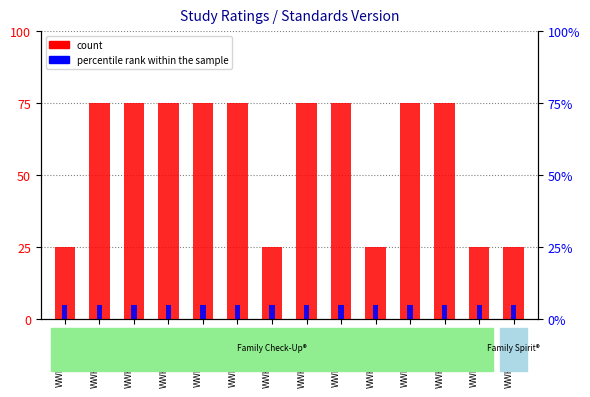

What is the label of the 7th bar from the left?

WWHV014292